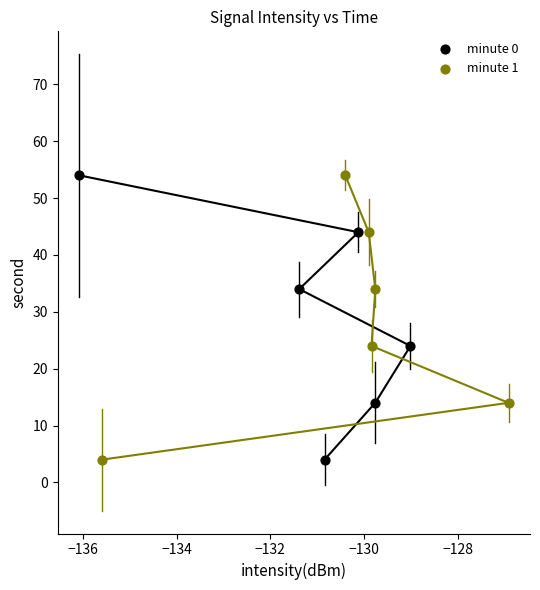

What are all the series names shown in the legend?

minute 0, minute 1